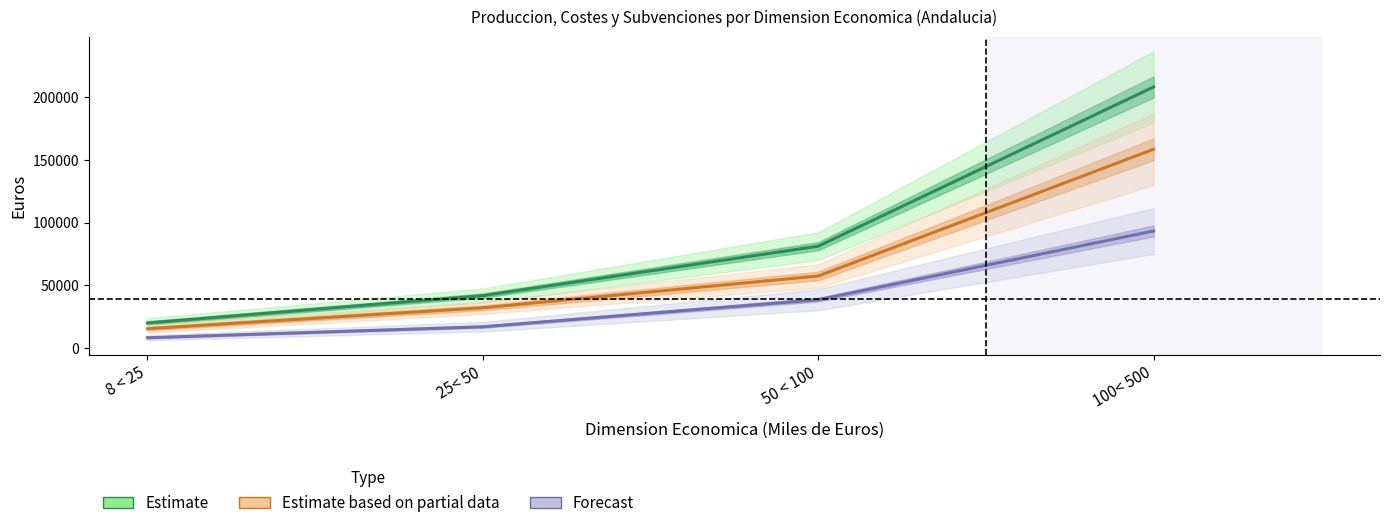

True or false: Estimate and Forecast cross at least once.

False